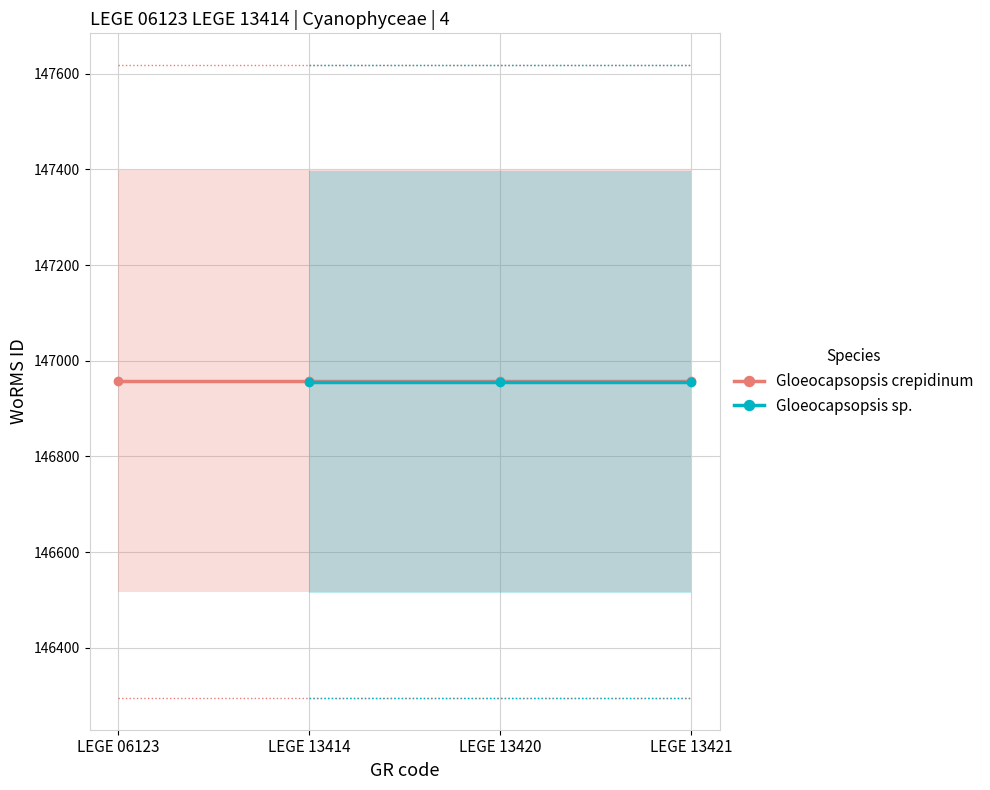

Is this an area chart (filled region under the line)?

No